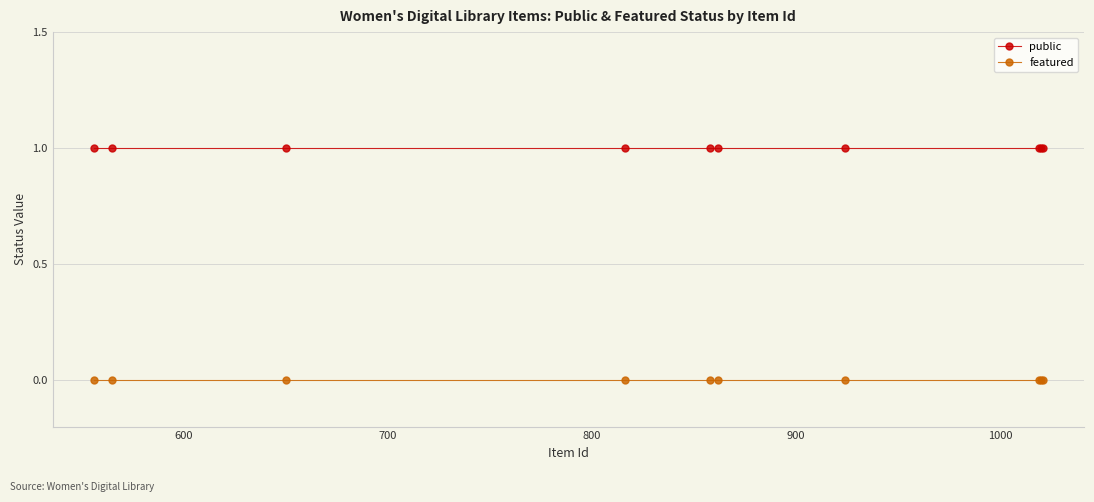

What are all the series names shown in the legend?

public, featured